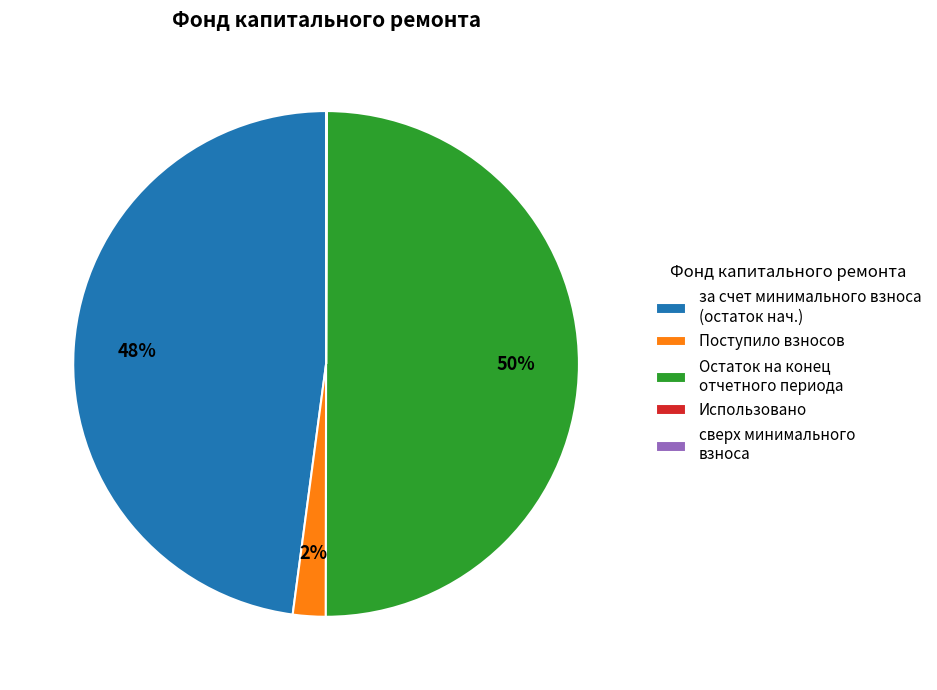

To the nearest percent, what is the difference between the largest and smallest slice percentages?

50%